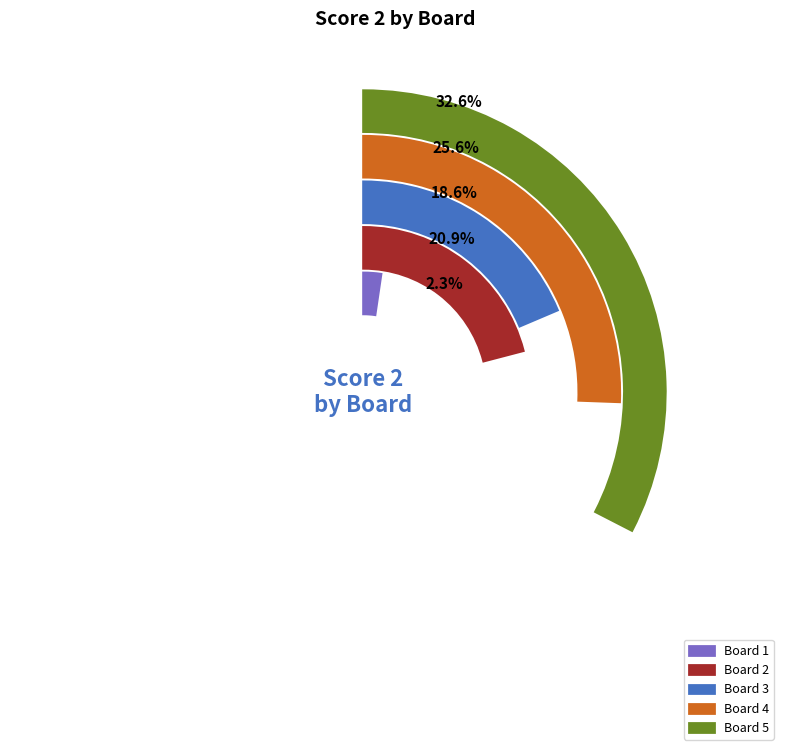

Is there a majority slice in this chart?

No